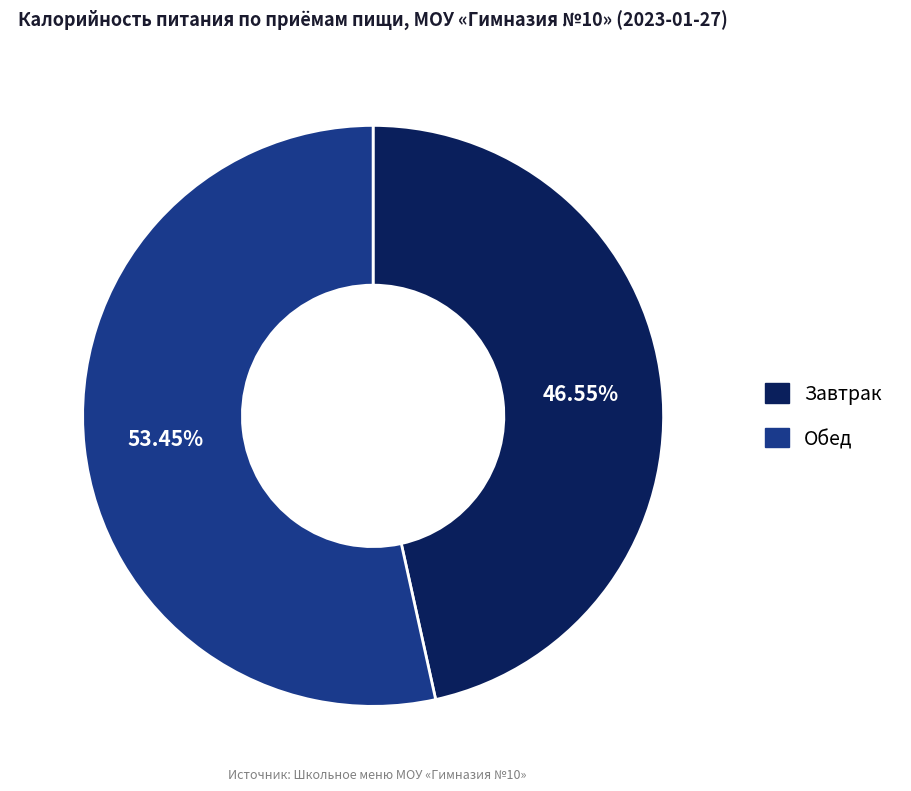

Approximately how many times larger is the value at Обед compared to Завтрак?

1.1